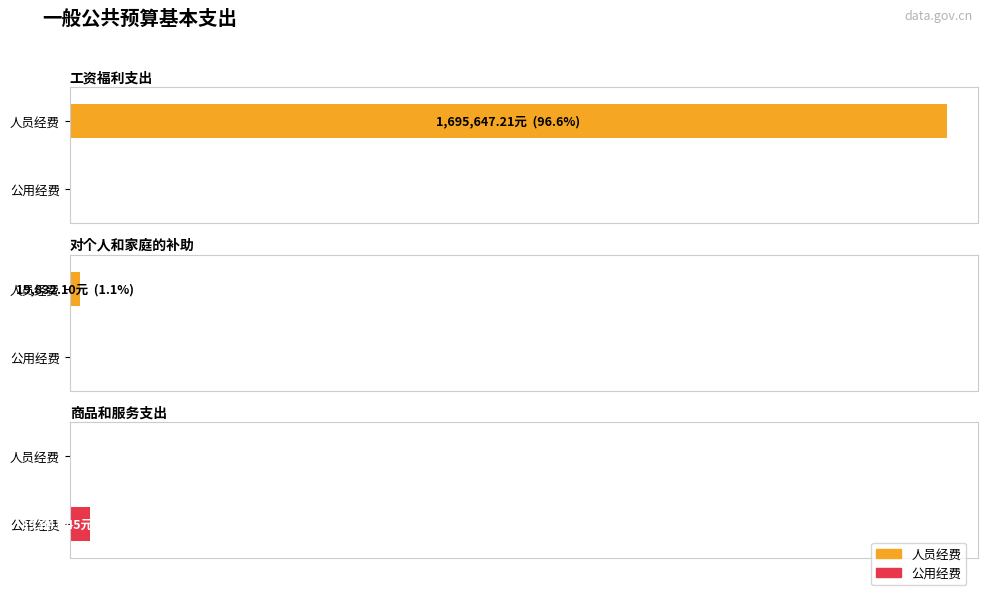

Does the chart contain any negative values?

No